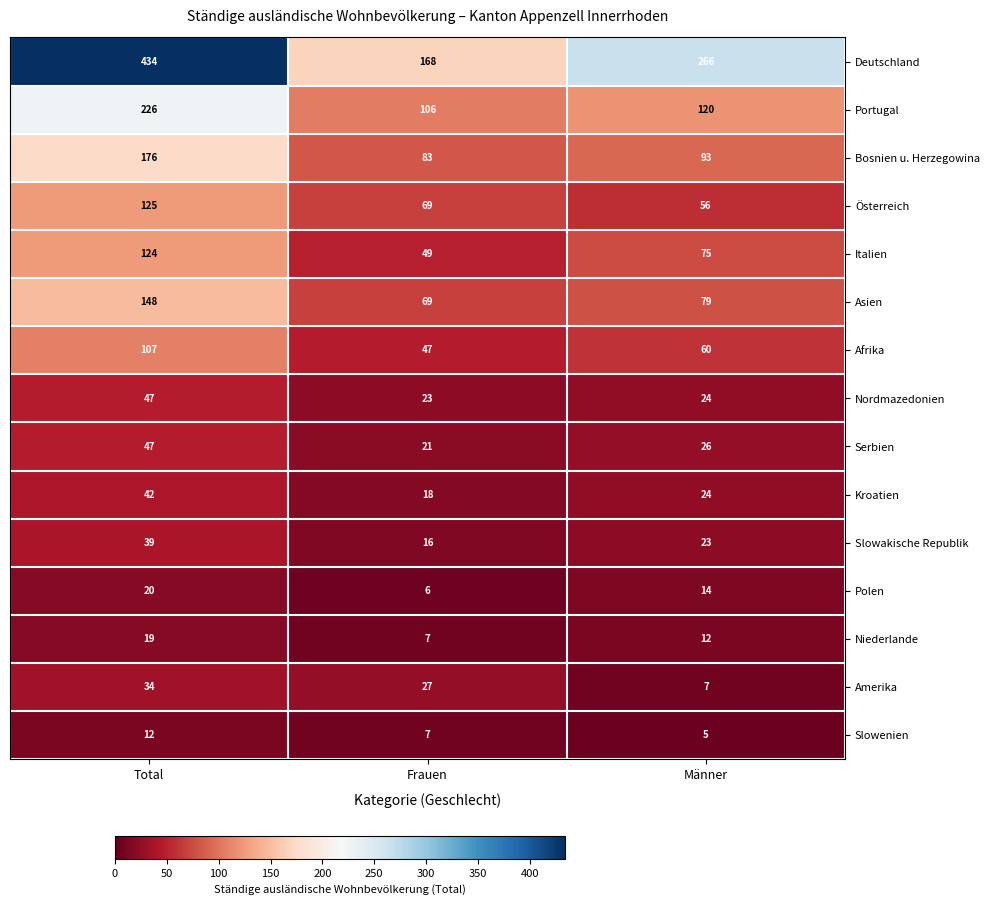

What is the spread (max minus min) of values at Männer?

261